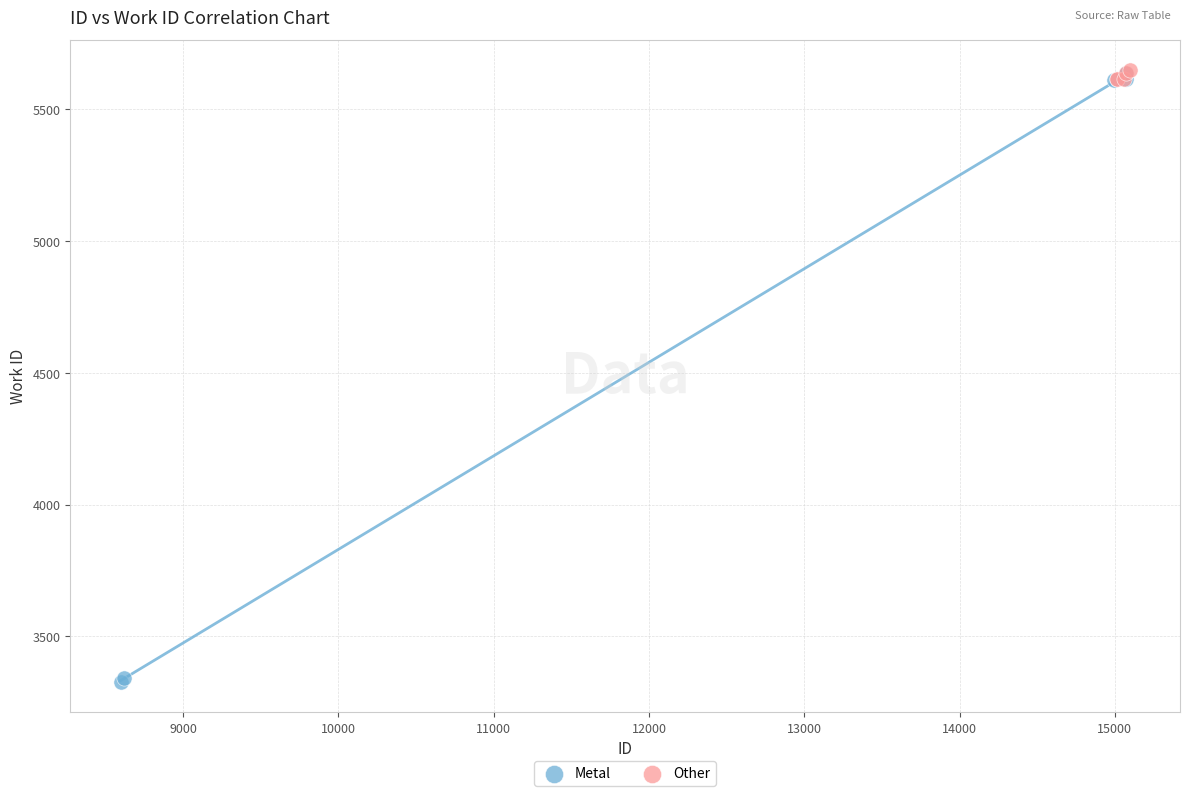

Which series contains the lowest Y value?

Metal